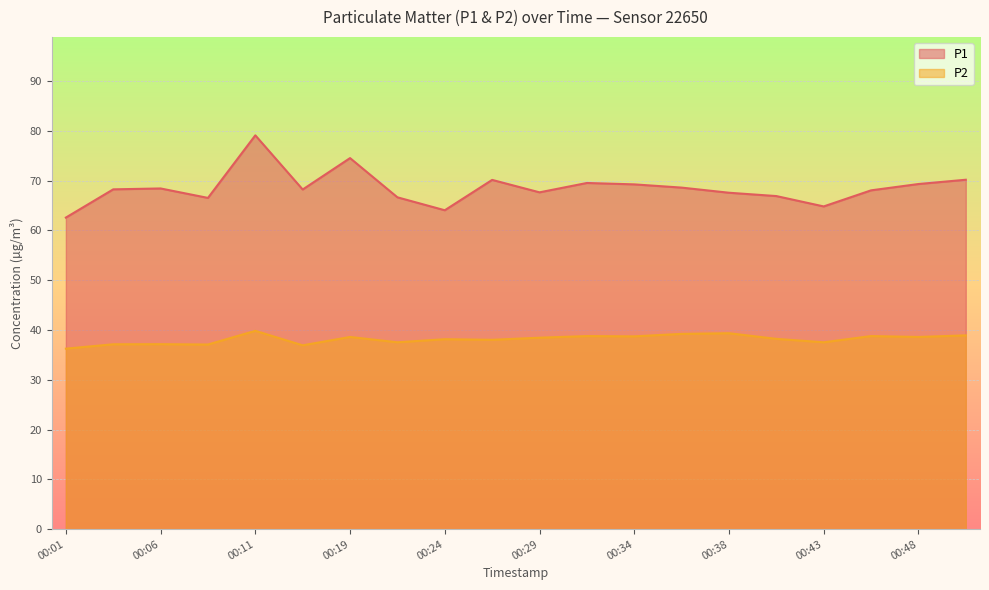

Which series has the largest total across all categories?

P1